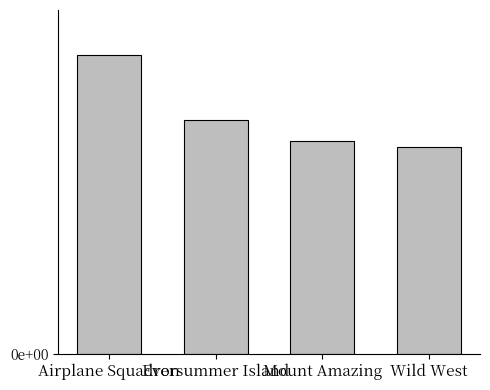

Where does the data first go above 262675?

Airplane Squadron